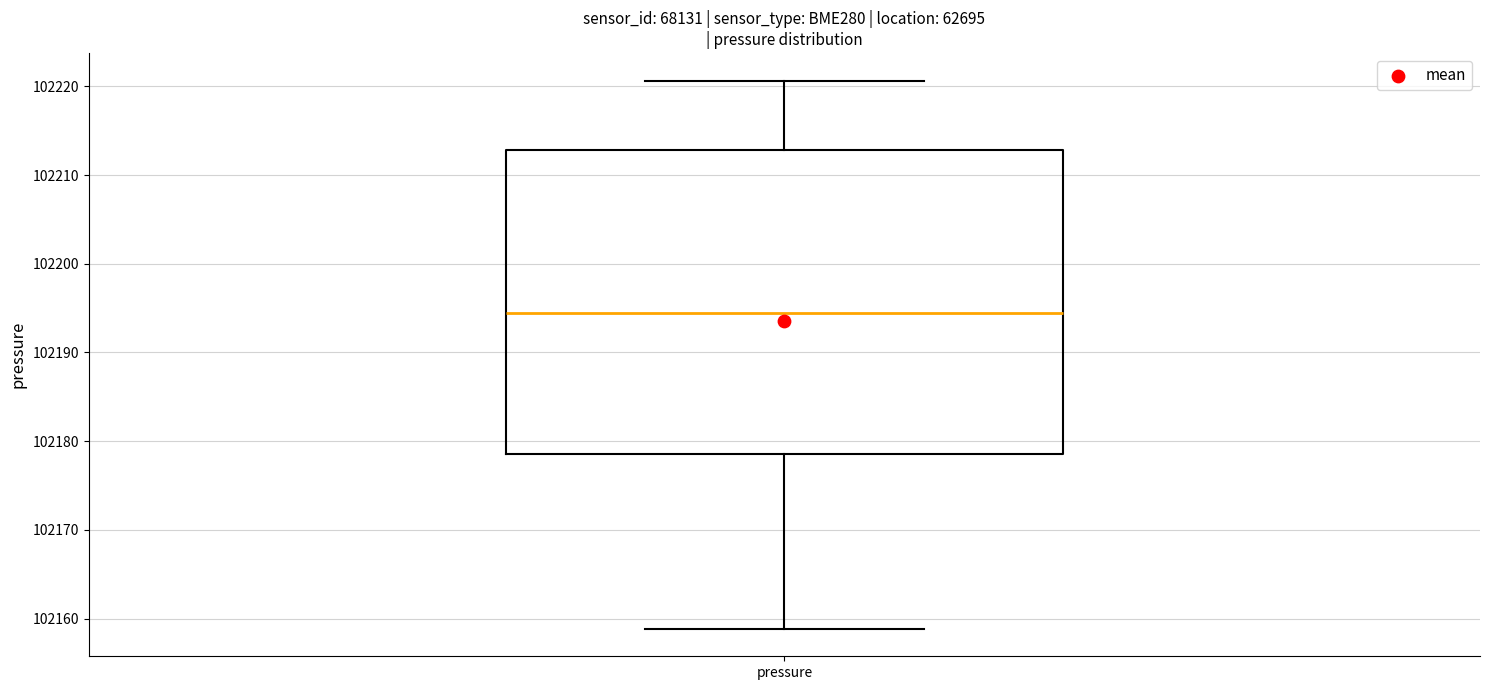

Read this box plot against the y-axis: the position of the median line, the range covered by the box, and the ends of both whiskers. The values are not printed on the chart, so give them approximately, as read against the axis.

median 102194, box 102179 to 102213, whiskers 102159 to 102221